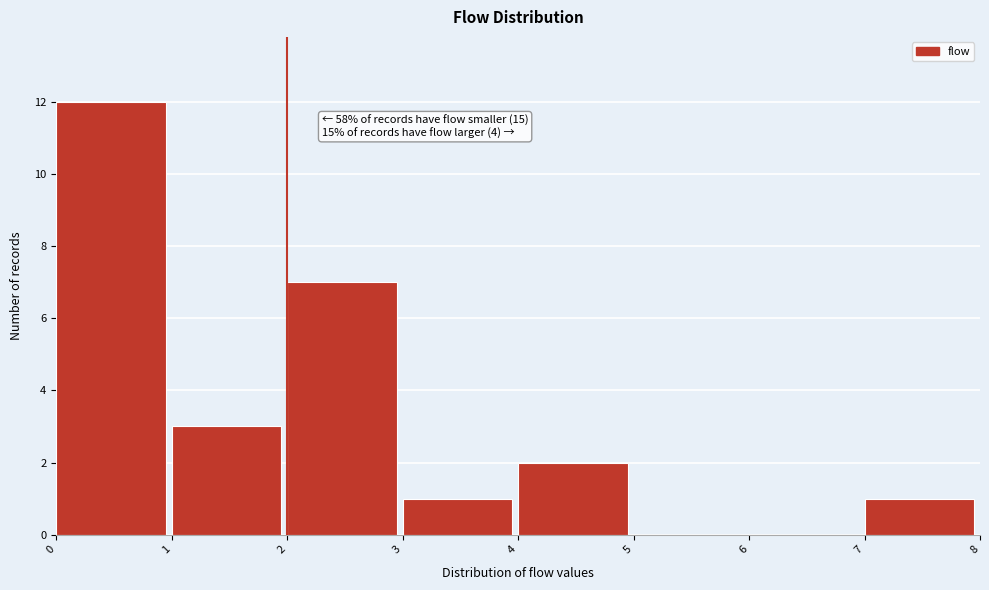

Which range on the x-axis has the tallest bar?

0 to 1